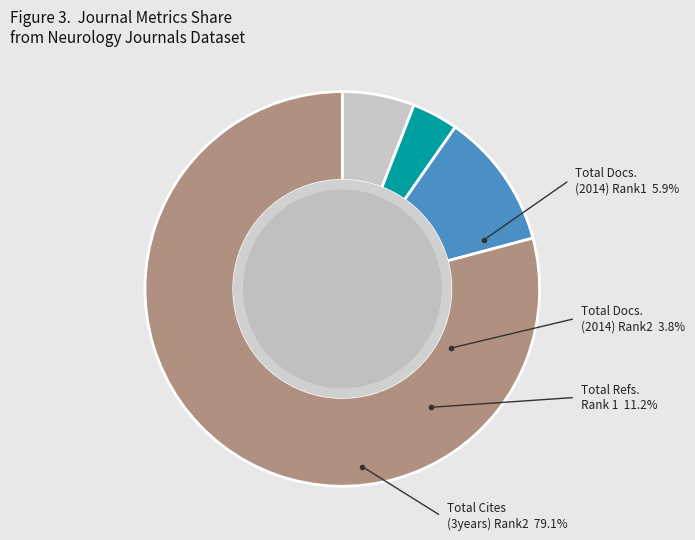

Rank the categories by value from lowest to highest.

Total Docs. (2014) - Rank 2, Total Docs. (2014) - Rank 1, Total Refs. - Rank 1, Total Cites (3years) - Rank 2